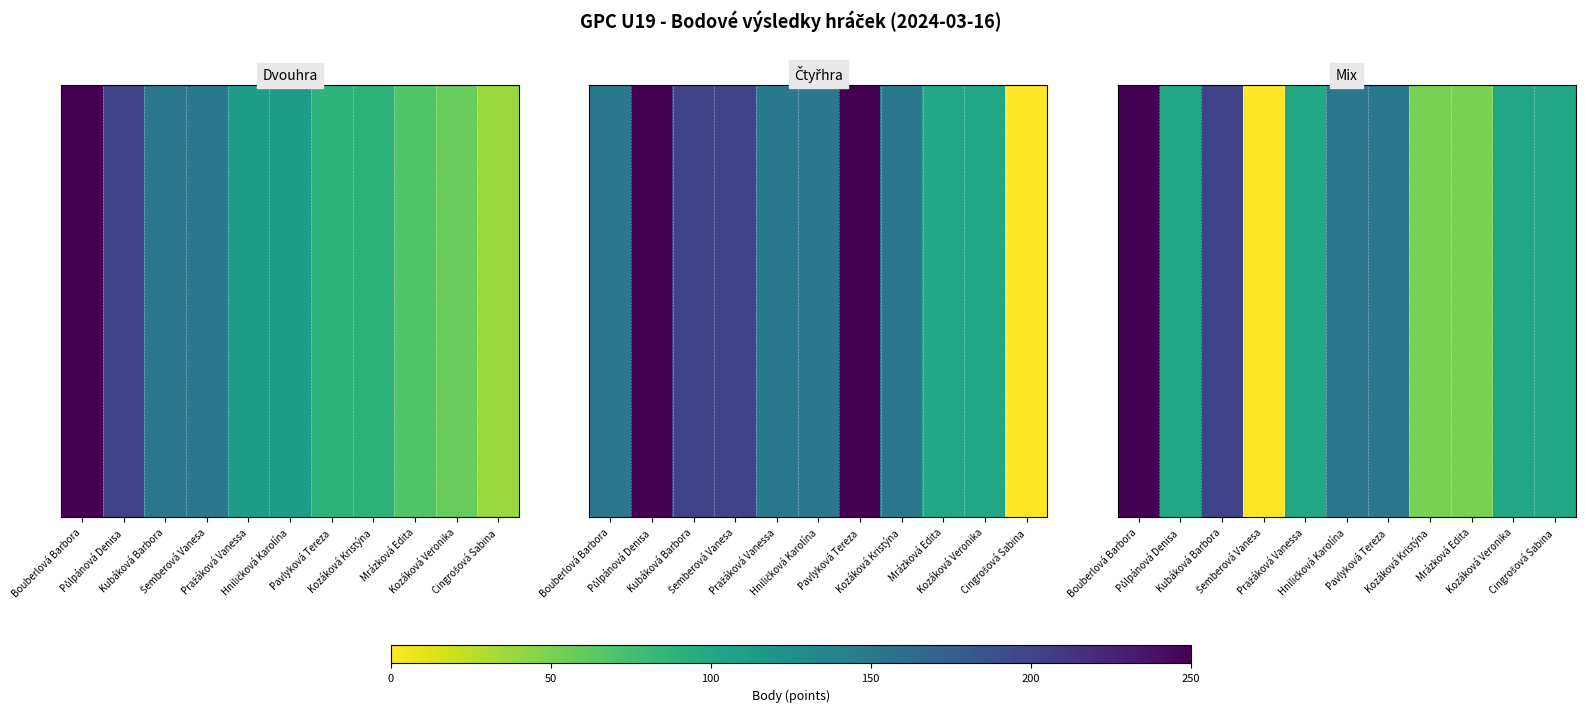

What is the average value?

114